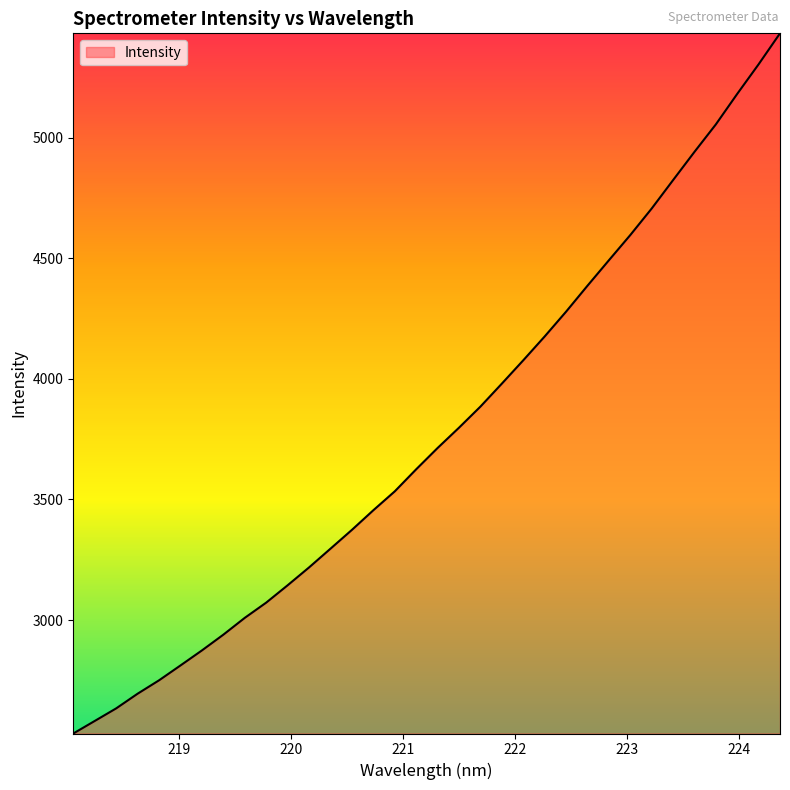

What is the smallest value displayed?

2529.4